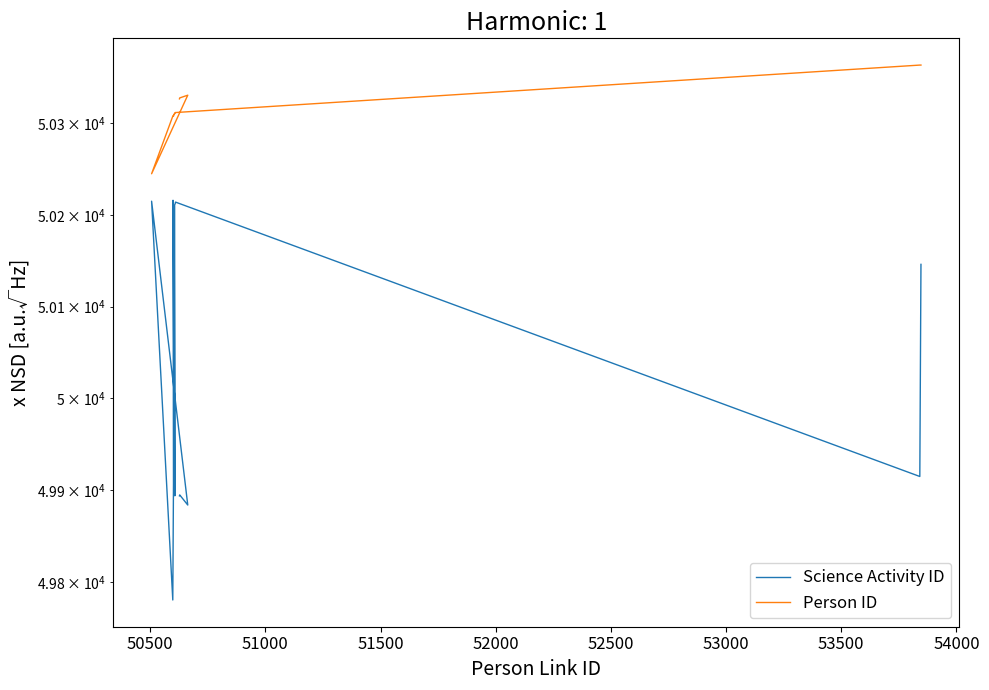

What is the value of the Person ID point at the 14th from the left?

50312